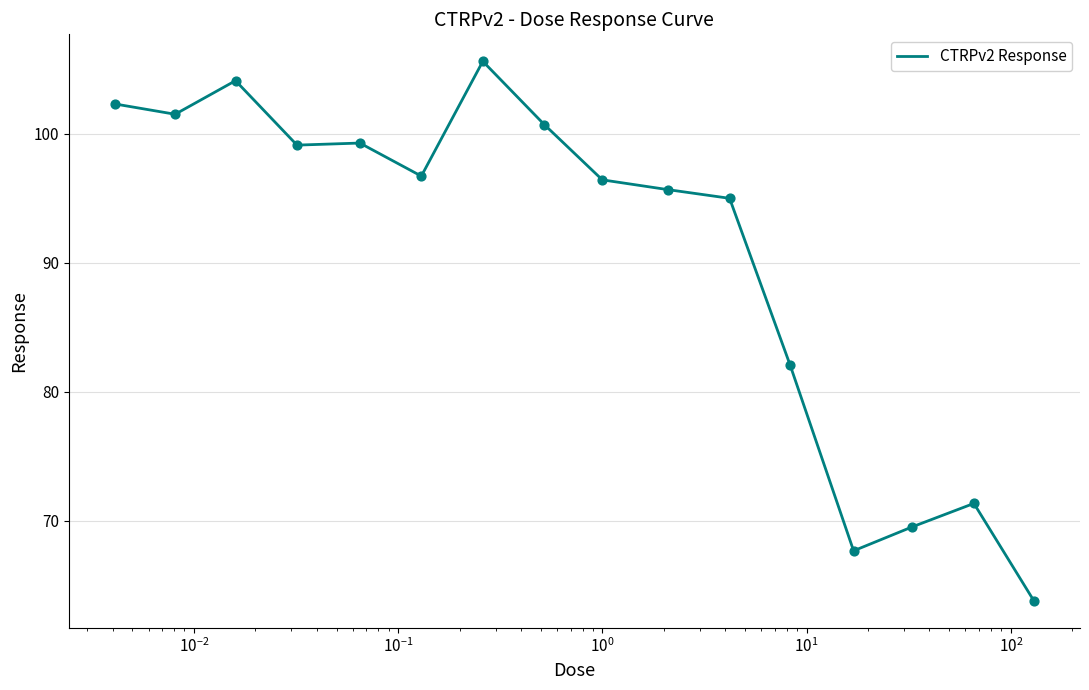

What is the minimum value shown in the chart?

63.8